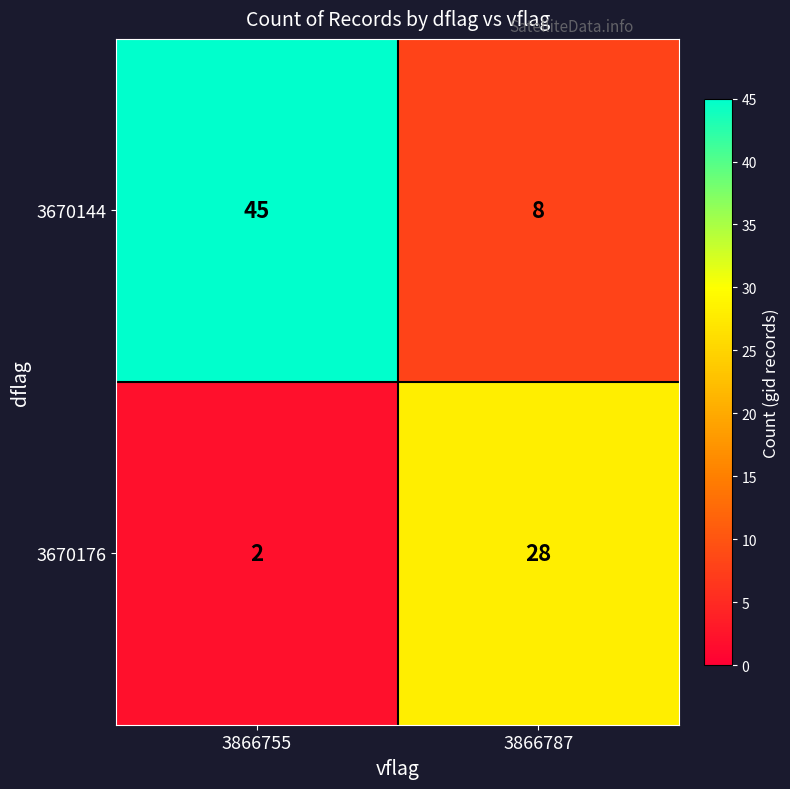

At which category does the chart reach its minimum across all series?

3866755